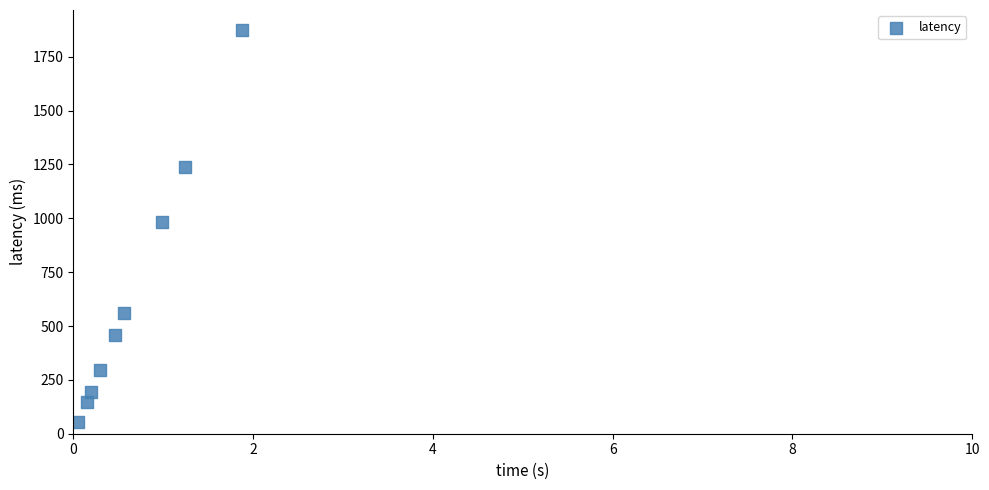

What is the range of Y values (max minus min)?

1822